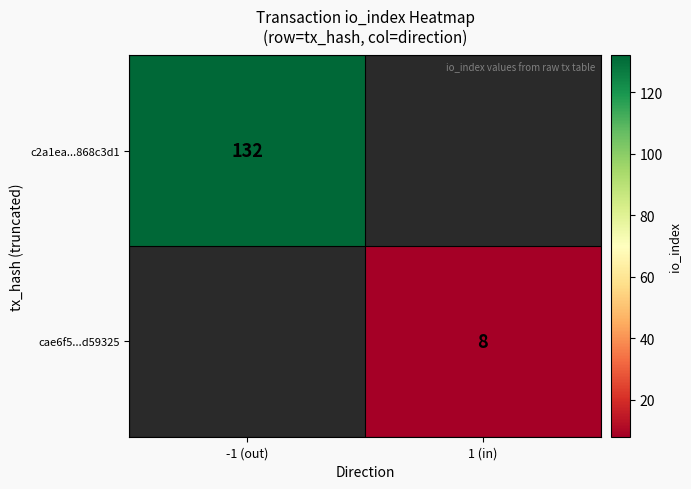

The value of c2a1ea...868c3d1 at -1 (out) is 132. True or false?

True